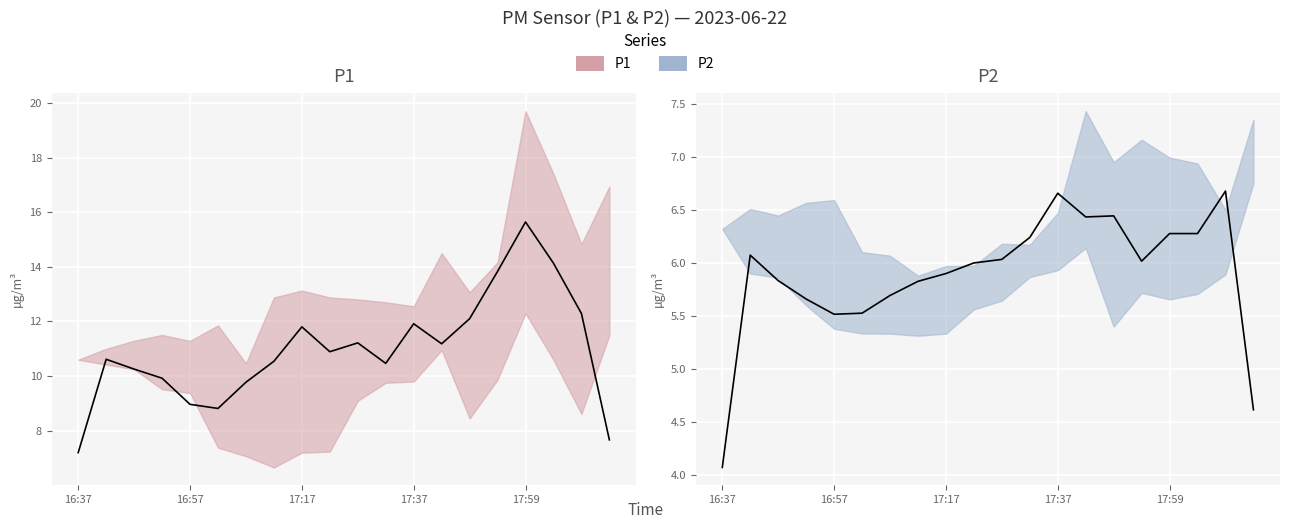

At which category is the sum across all series the highest?

16